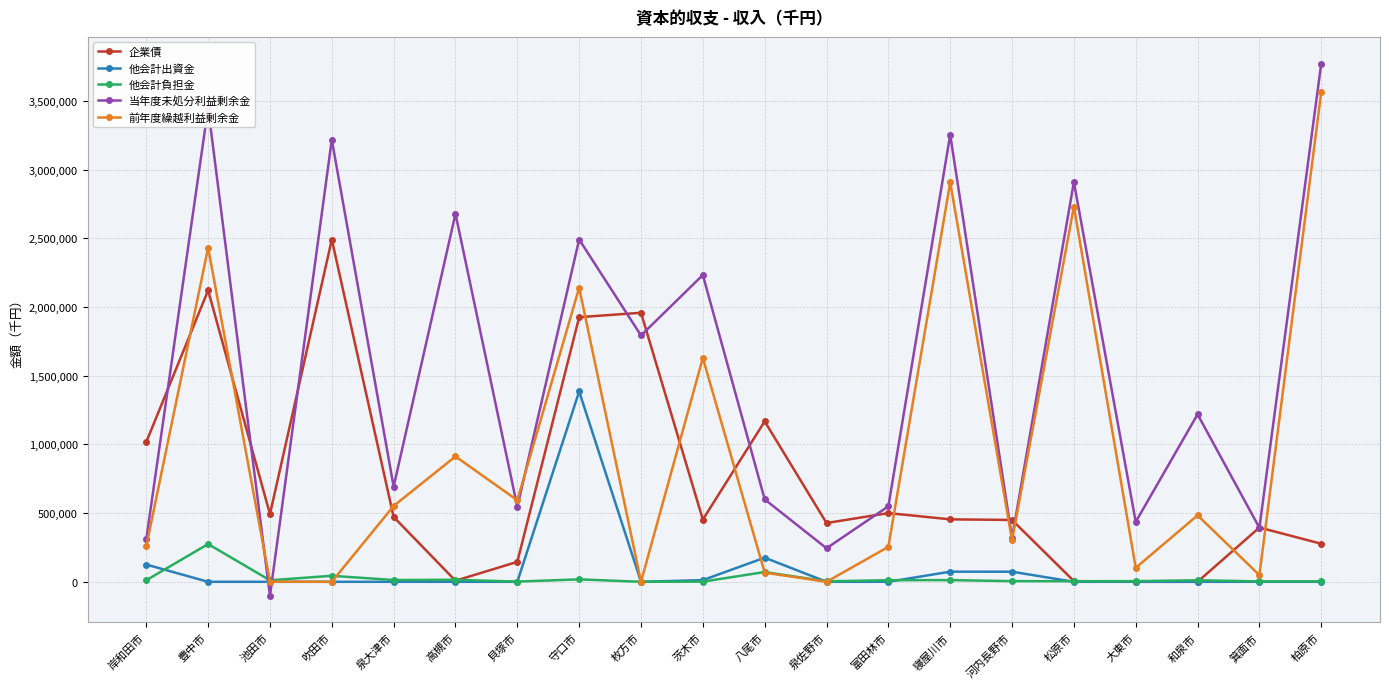

True or false: 前年度繰越利益剰余金 has a value of 48604 at 箕面市.

True